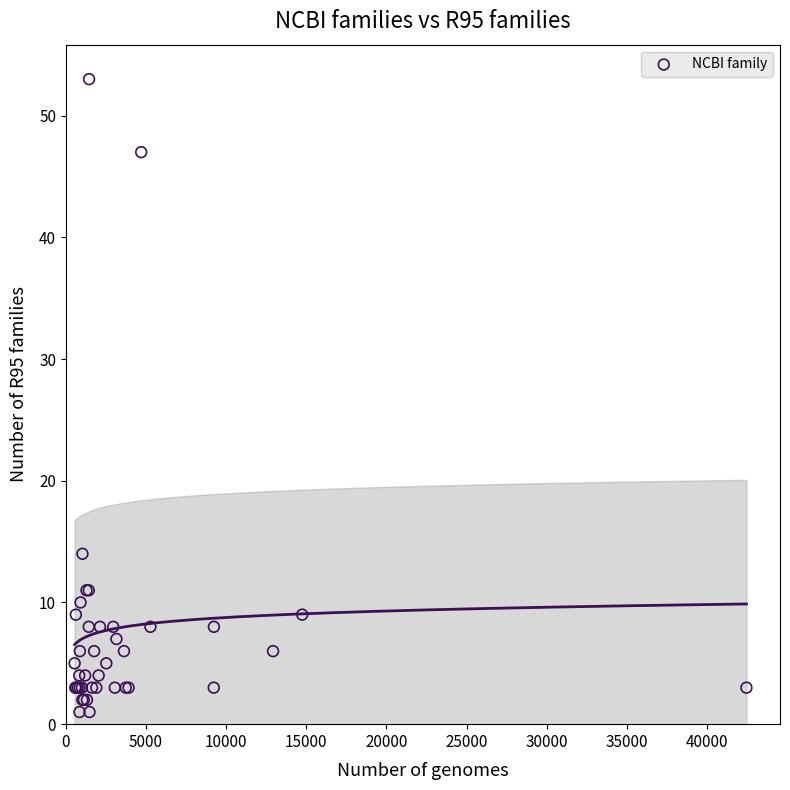

What Y value in the scatter plot is closest to 27?

14